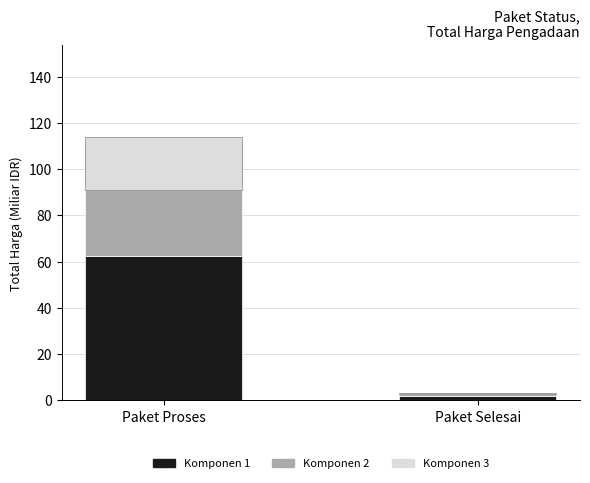

Count the number of categories in the chart.

2